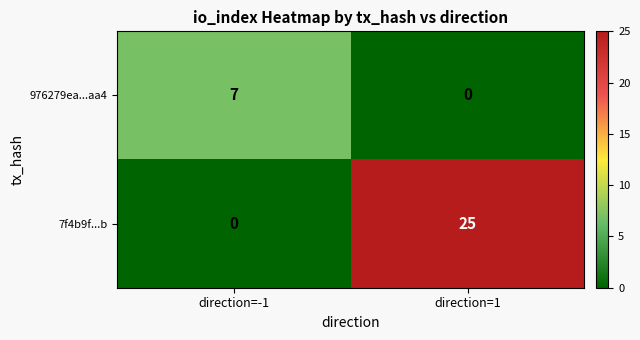

Which label corresponds to the largest value in the chart?

direction=1